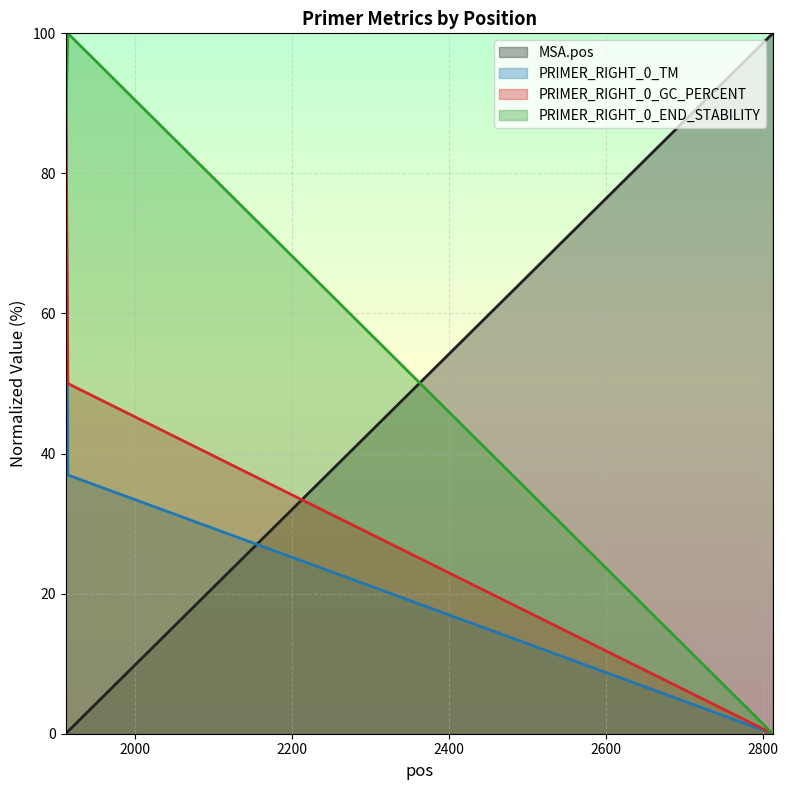

What is the difference between the maximum and minimum values in the PRIMER_RIGHT_0_END_STABILITY series?

100.0